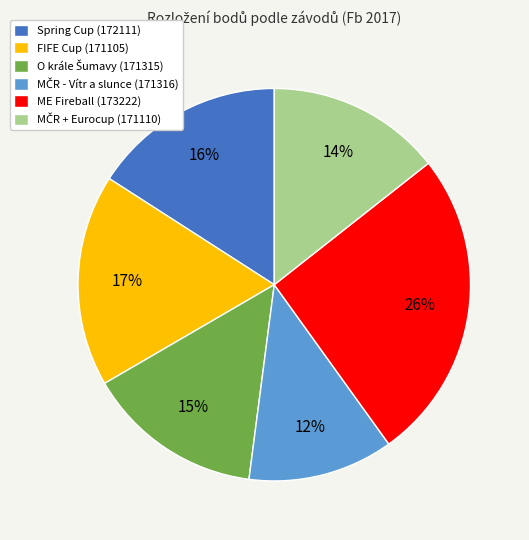

Which has a higher value, FIFE Cup (171105) or ME Fireball (173222)?

ME Fireball (173222)